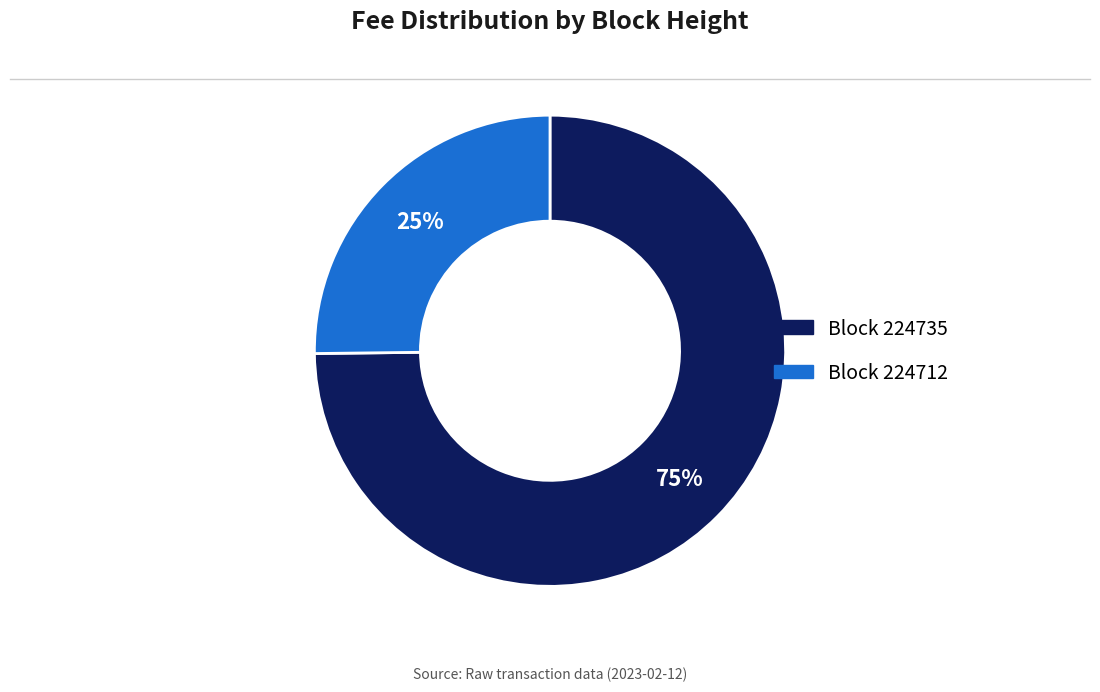

To the nearest percent, what is the average slice percentage?

50%